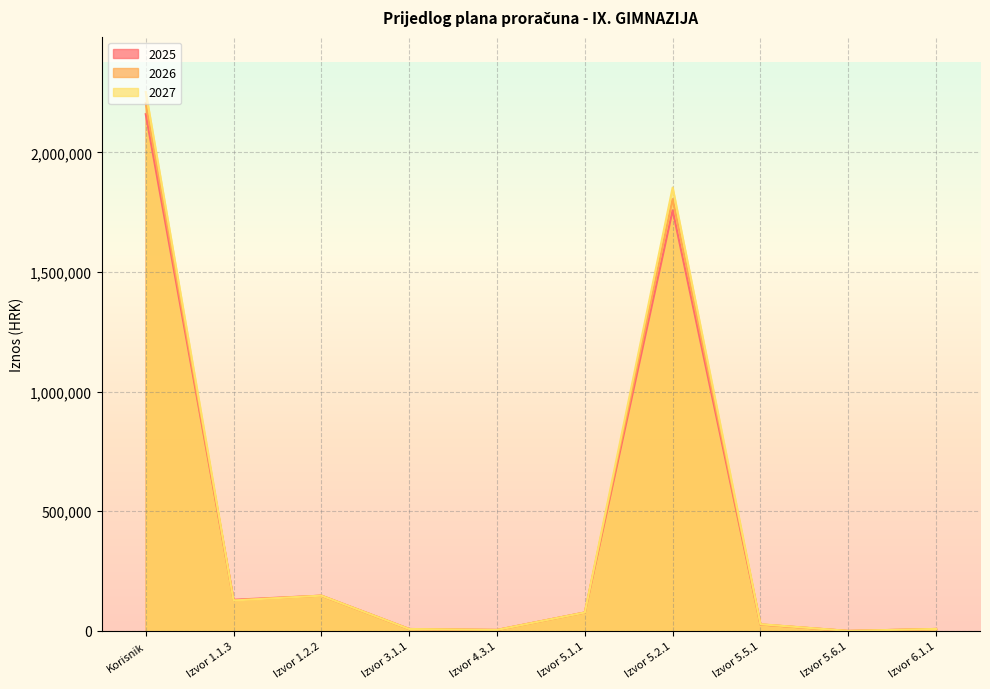

True or false: 2025 has more than 1 points higher than both neighbors.

True